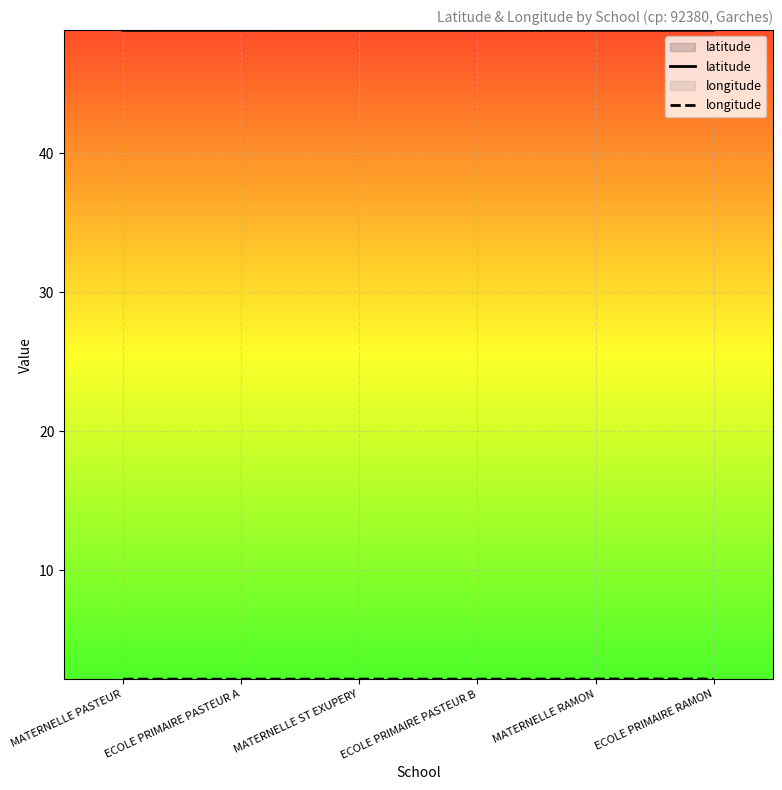

Read the longitude value at ECOLE PRIMAIRE PASTEUR A.

2.2